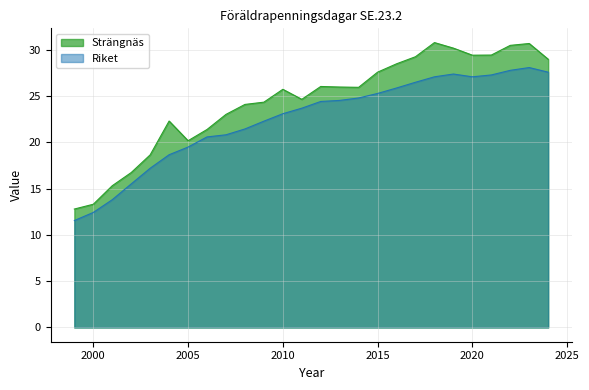

What is the spread (max minus min) of values at 2002?

1.2